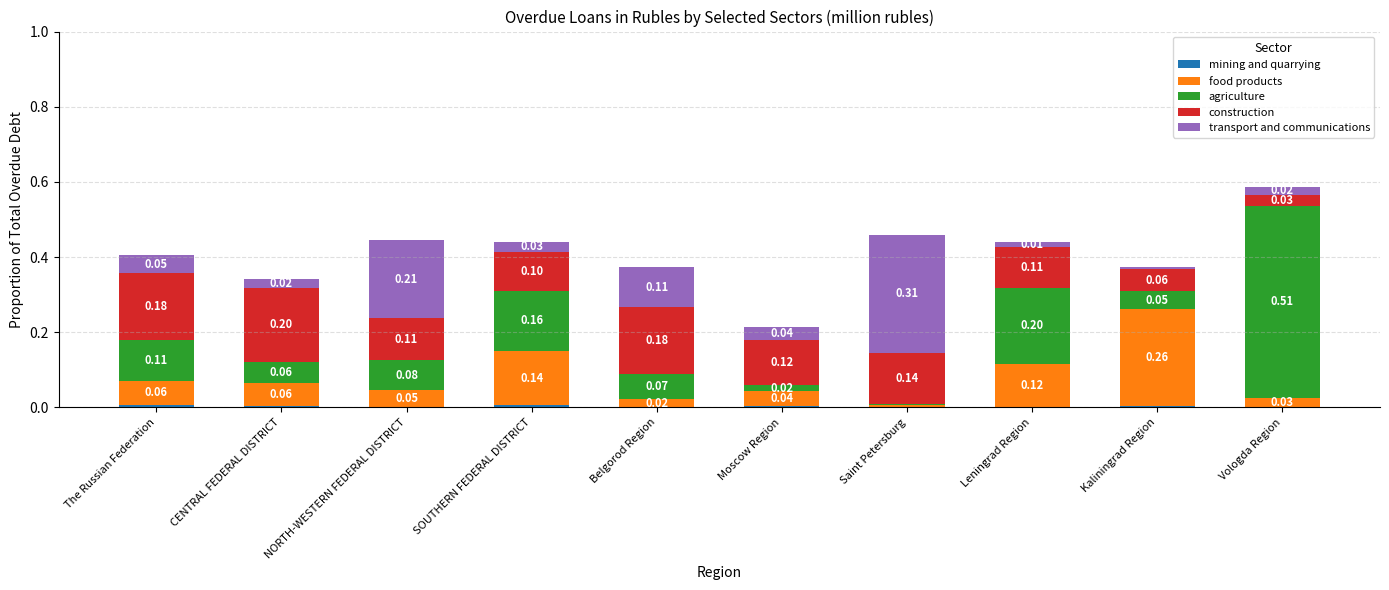

What is the total value across all series at The Russian Federation?

0.4